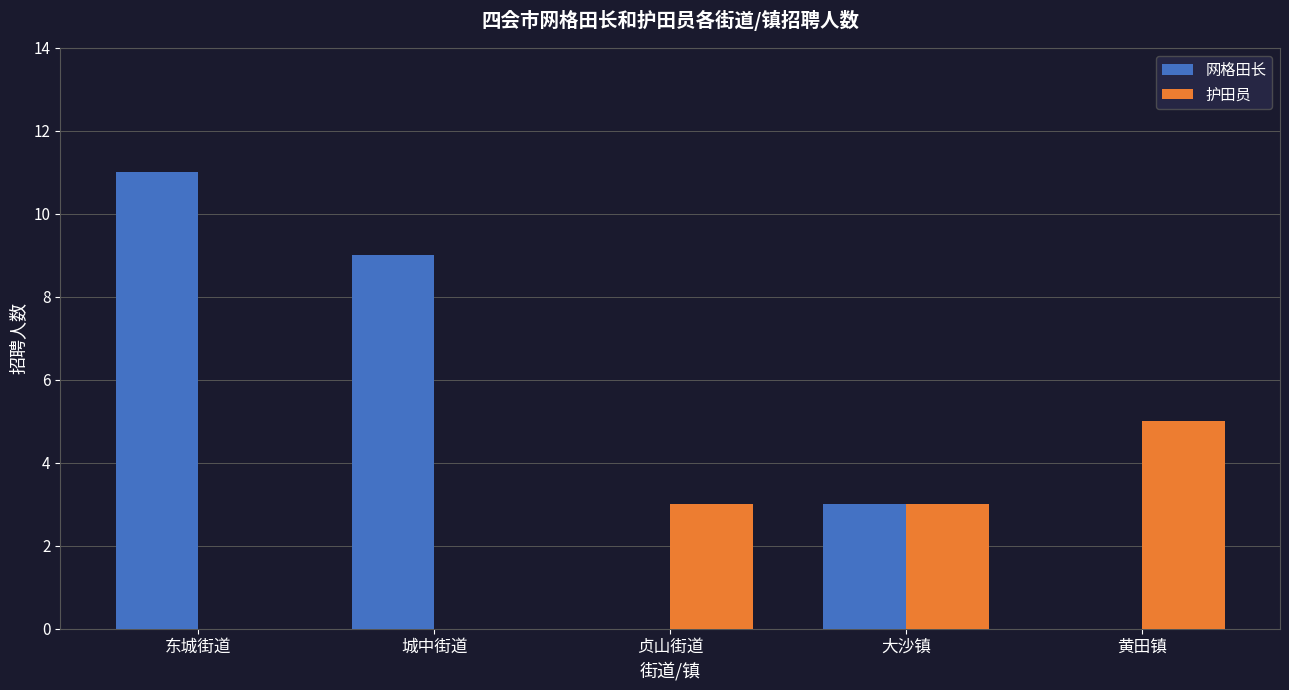

At which category is the sum across all series the highest?

东城街道